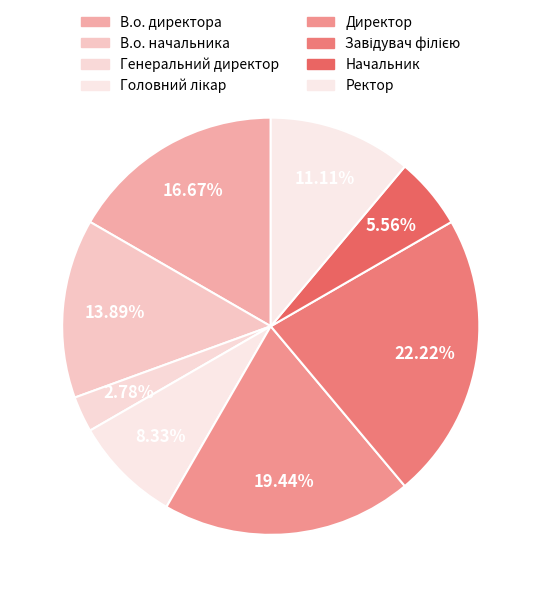

To the nearest percent, what percentage of the pie is Генеральний директор?

3%